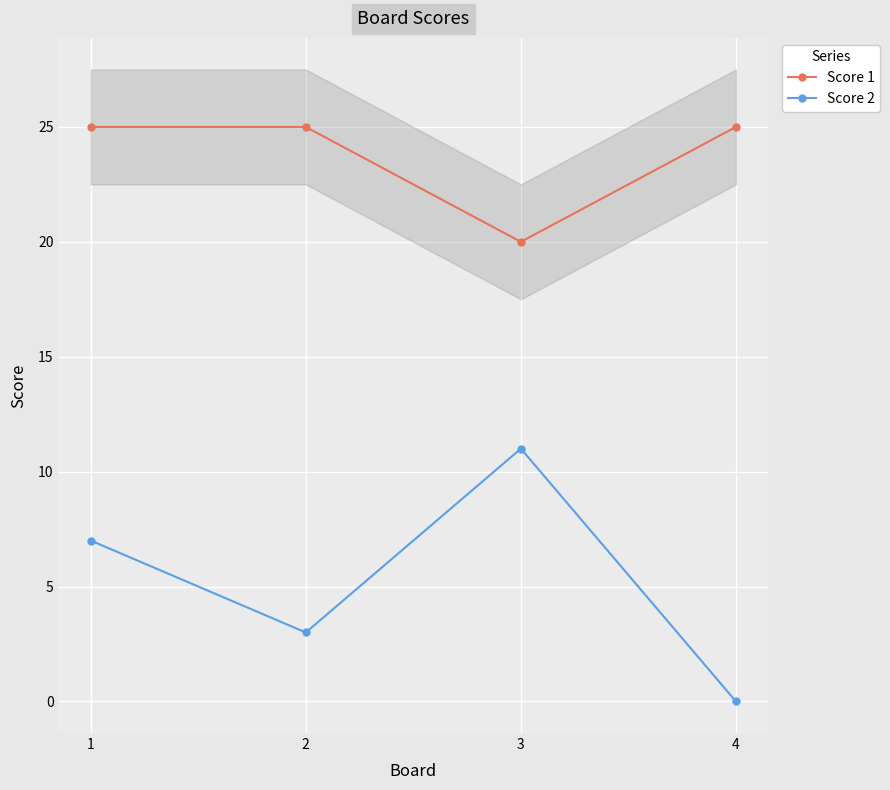

True or false: Score 1 and Score 2 intersect in this chart.

False